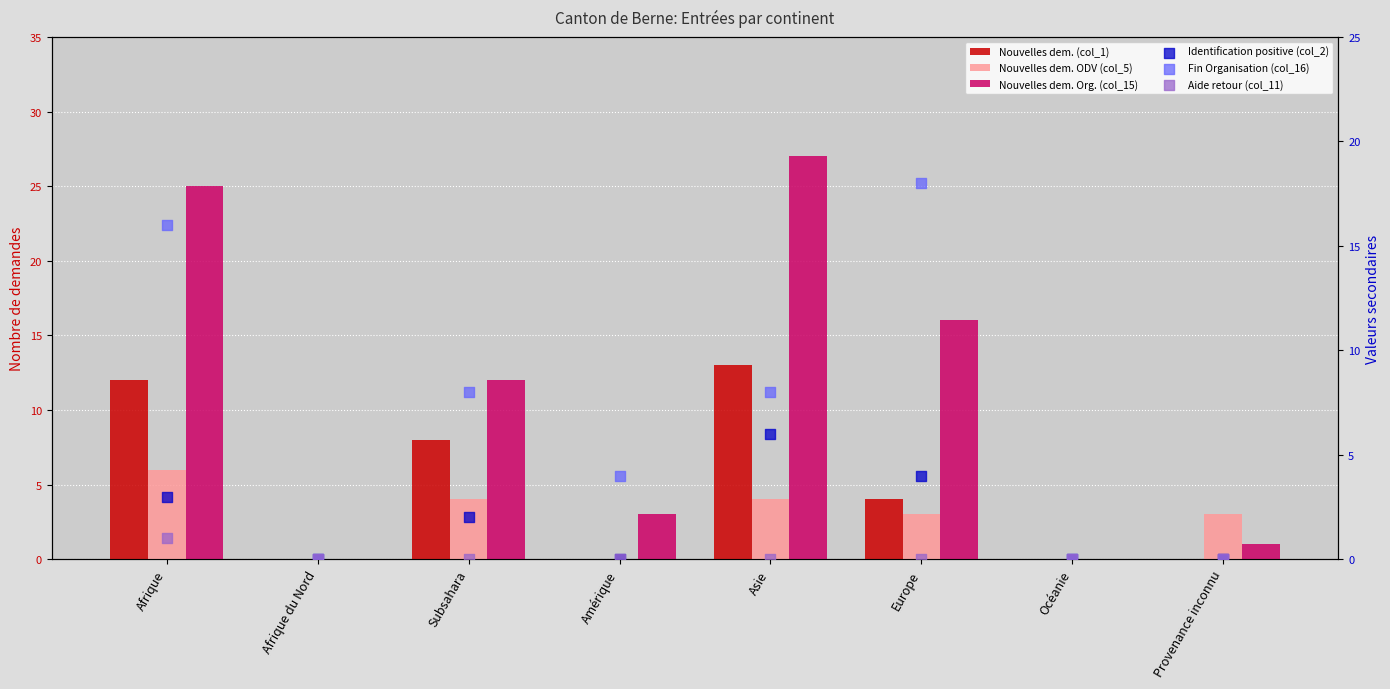

Which series reaches the maximum Y coordinate?

Nouvelles dem. Org. (col_15)